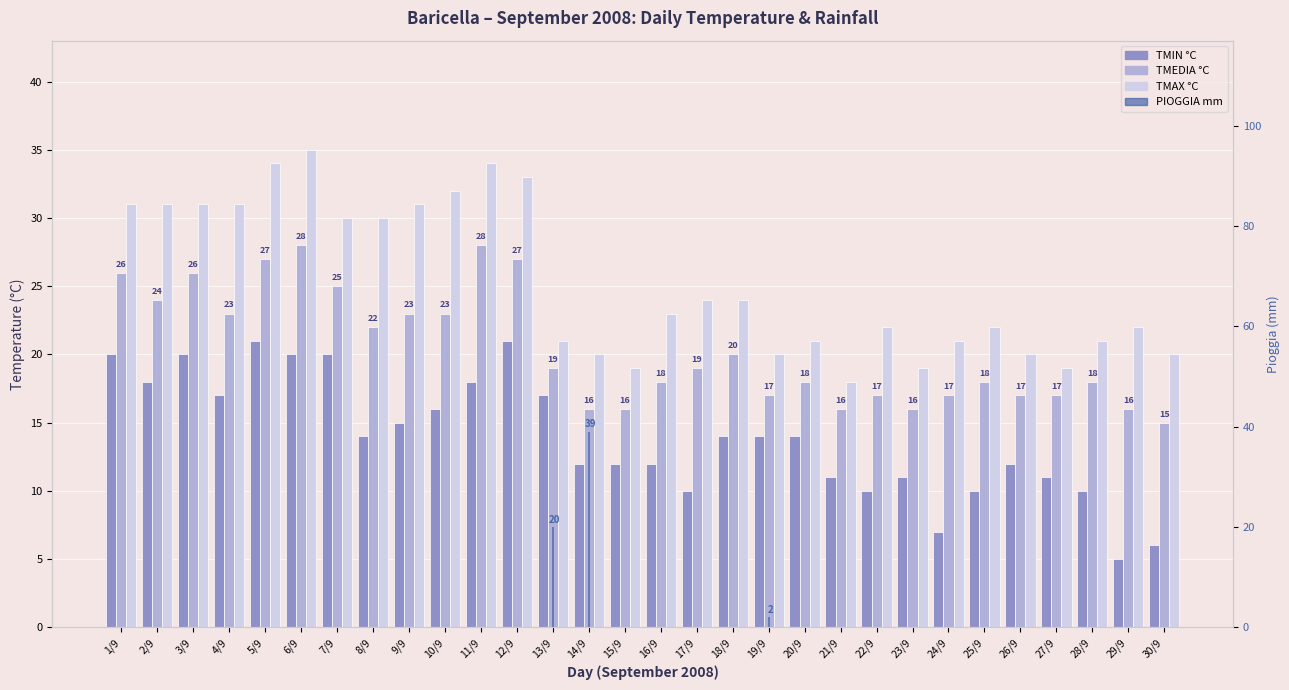

What is the maximum value shown in the chart?

39